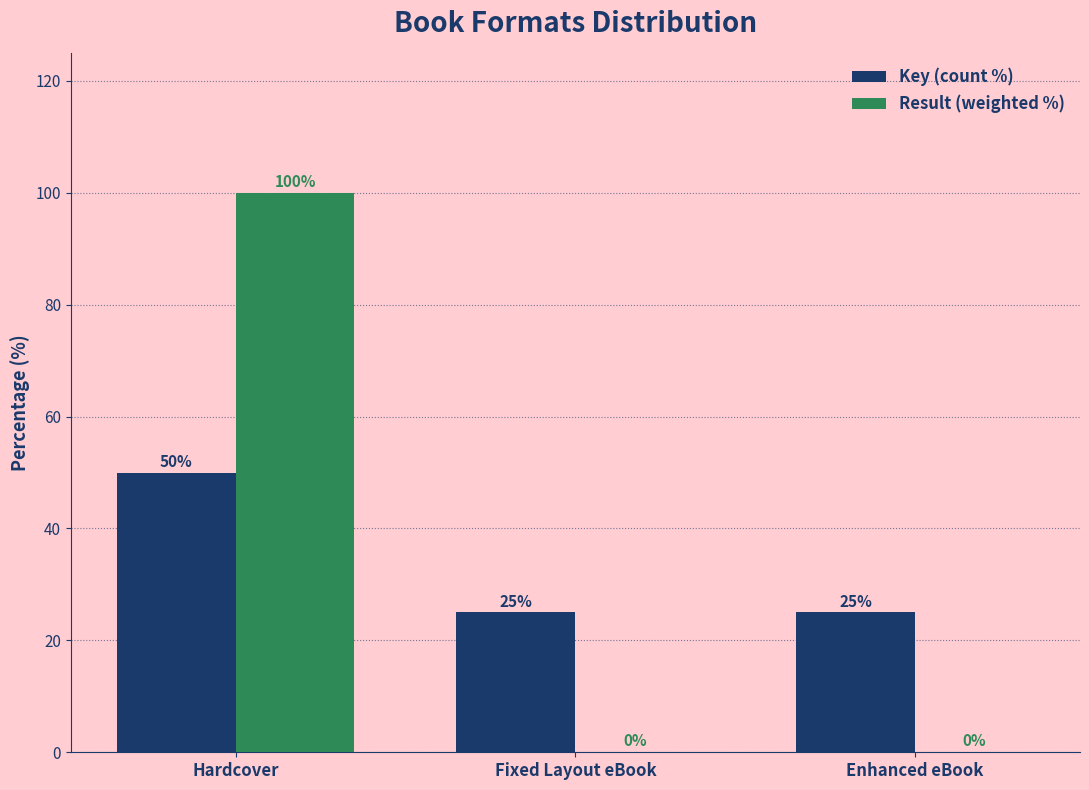

How many Result (weighted %) values are between 0 and 100?

3